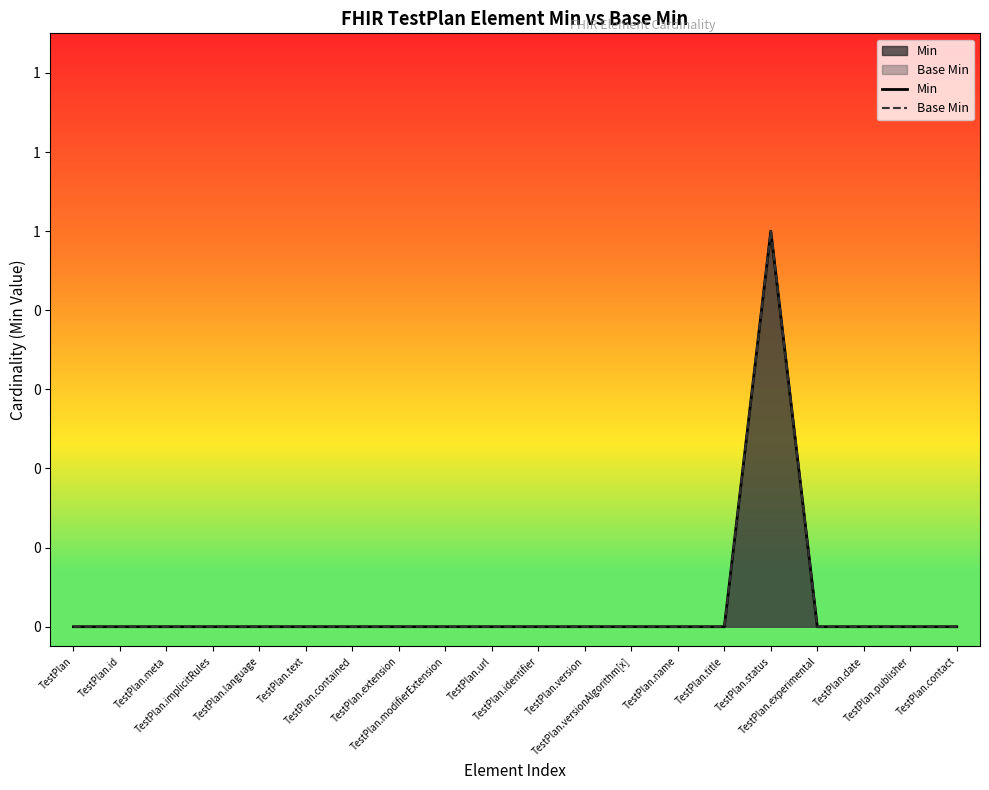

How many categories are shown in the chart?

20